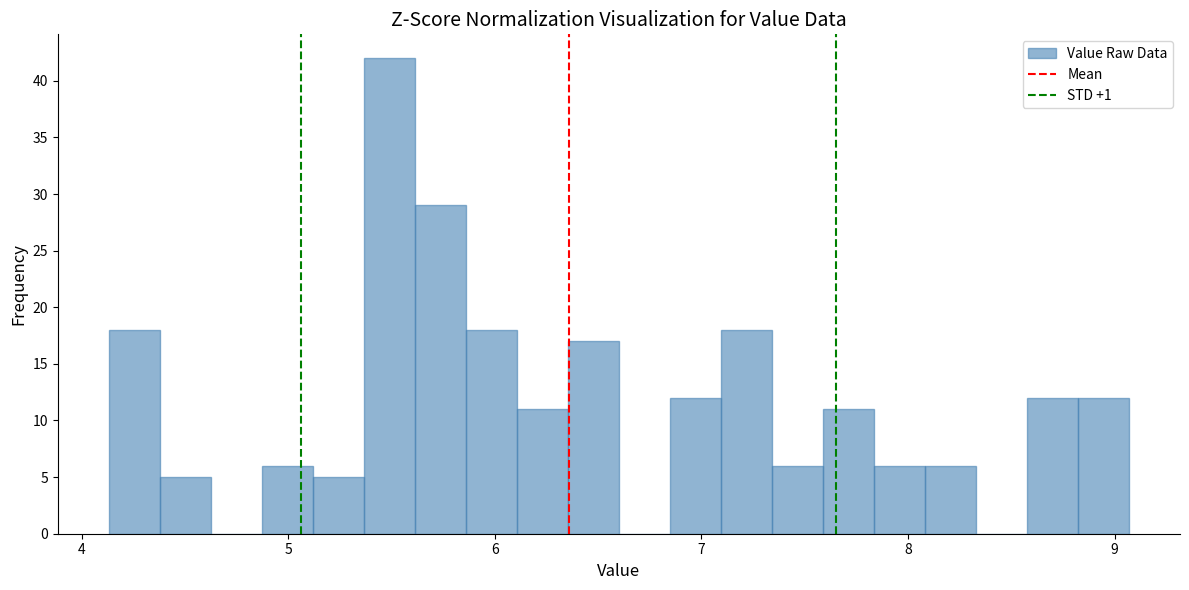

Read against the x-axis, roughly where is the centre of the tallest bar?

5.5